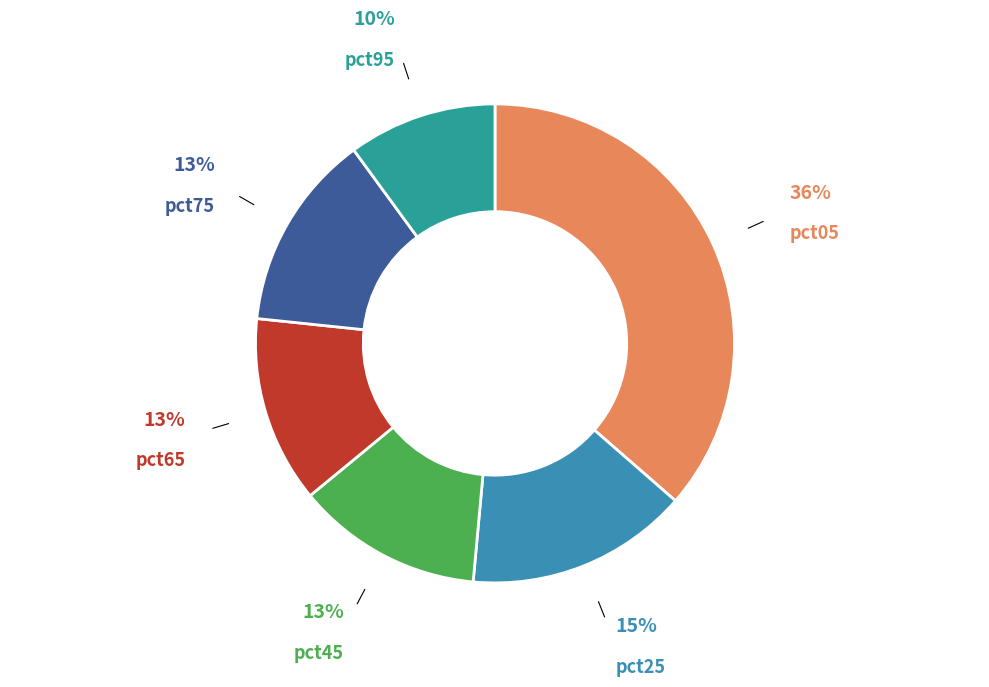

How many segments does this pie chart have?

6